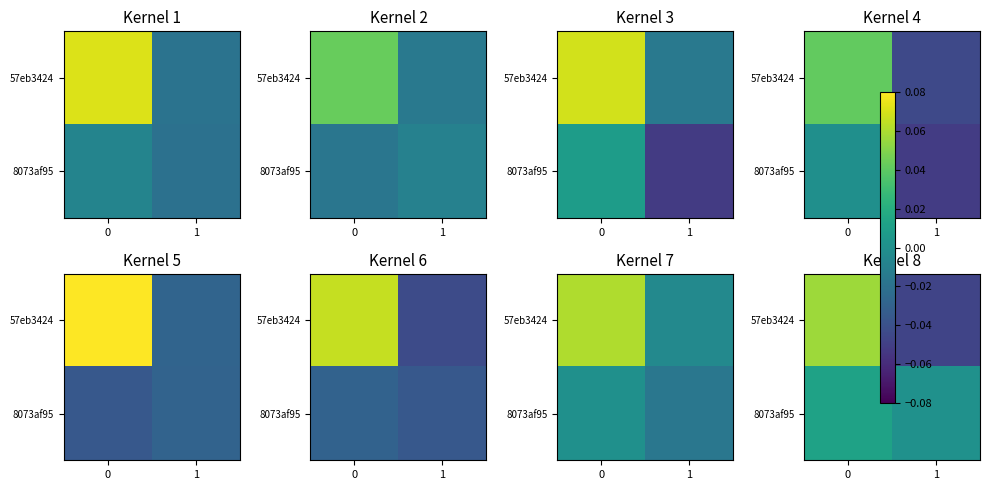

Which series has the widest spread of values?

57eb3424